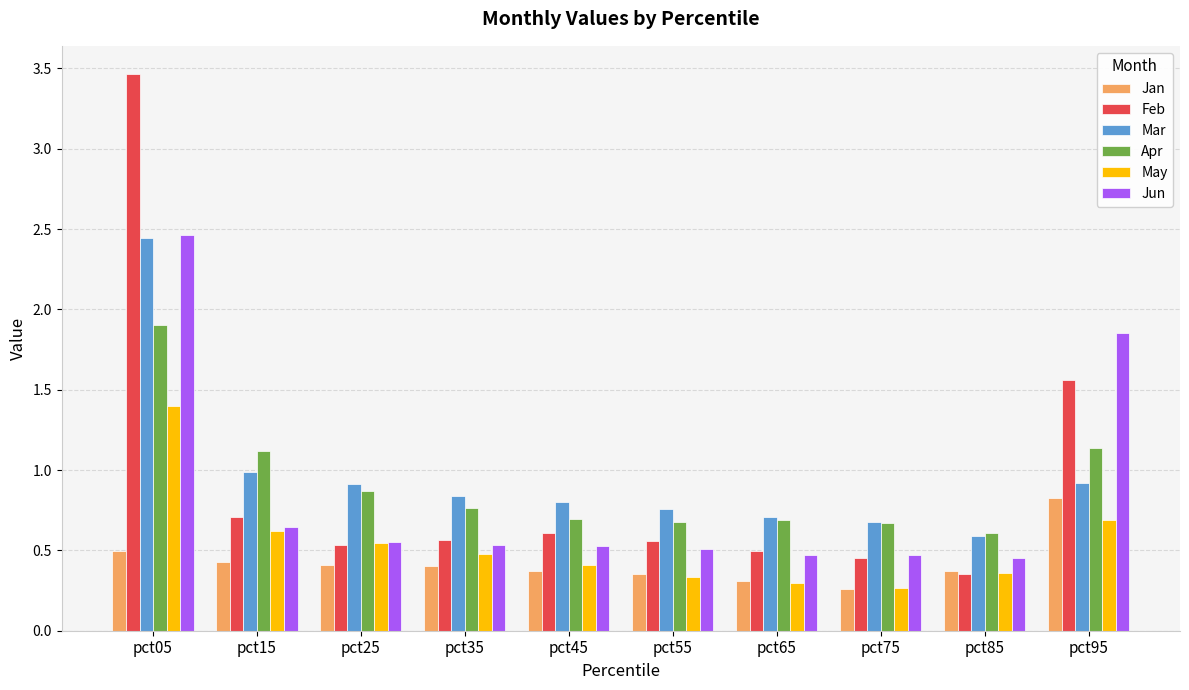

Count the Jun values in the range 0 to 1.

8